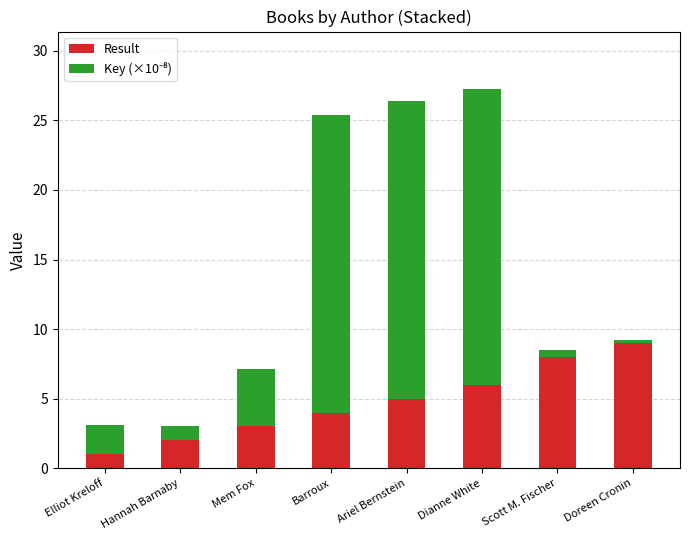

What is the lowest value of the Result series?

1.0